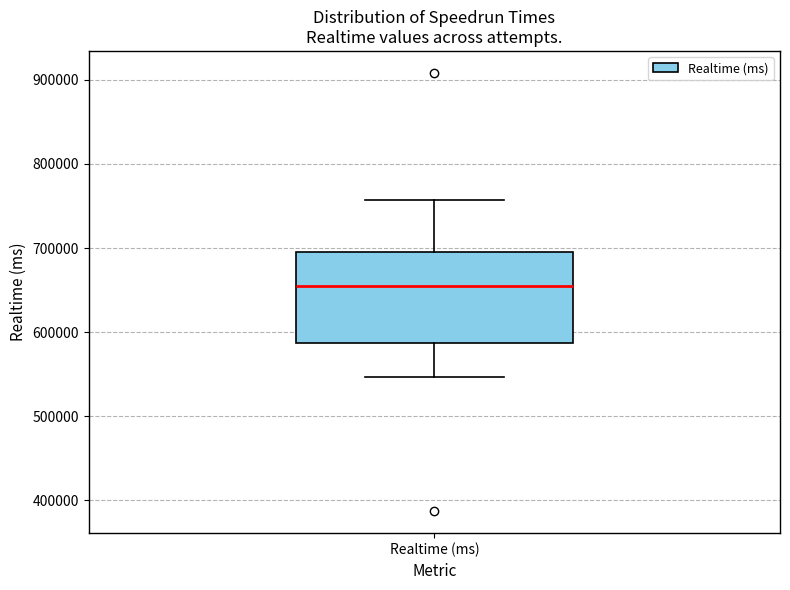

Where is the upper edge of the box for Realtime (ms) on the y-axis? The values are not printed on the chart, so give them approximately, as read against the axis.

700000